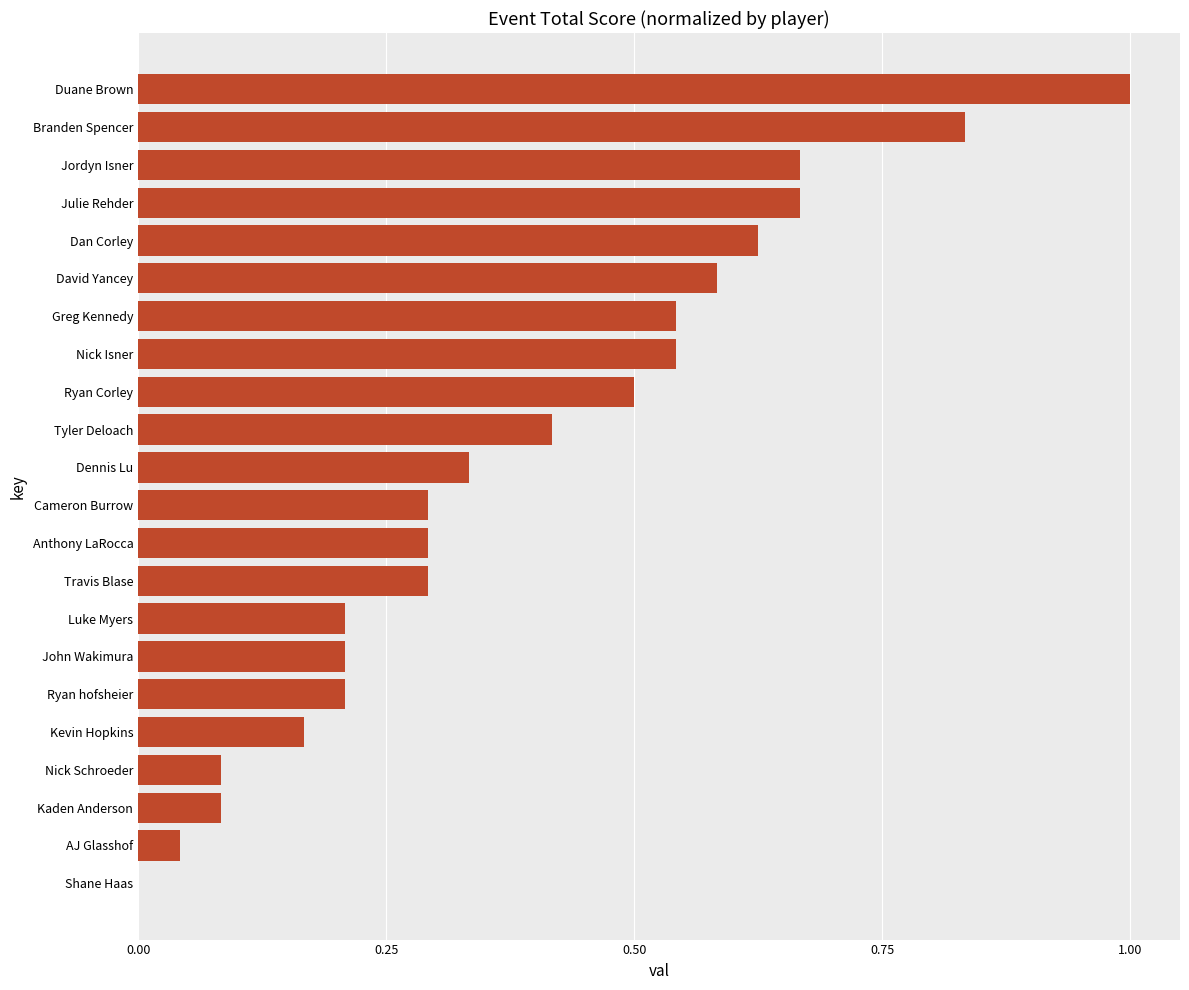

Which label corresponds to the largest value in the chart?

Duane Brown